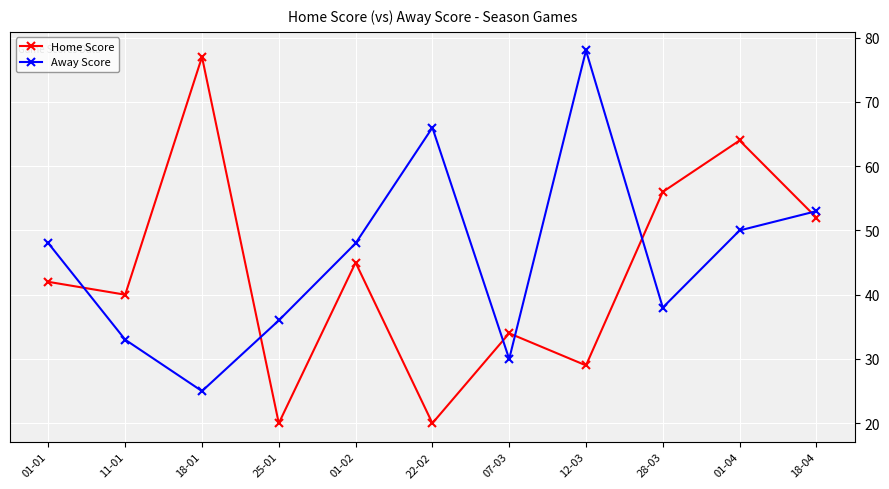

Reading left to right, list all the values displayed in this chart.

Home Score: 01-01=42	11-01=40	18-01=77	25-01=20	01-02=45	22-02=20	07-03=34	12-03=29	28-03=56	01-04=64	18-04=52
Away Score: 01-01=48	11-01=33	18-01=25	25-01=36	01-02=48	22-02=66	07-03=30	12-03=78	28-03=38	01-04=50	18-04=53